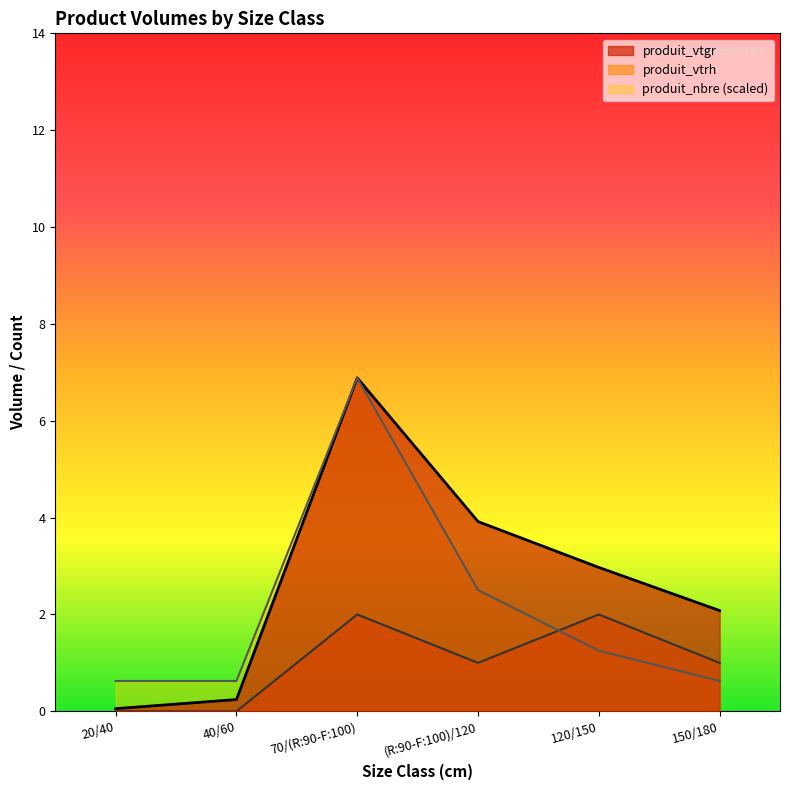

What is the sum of all produit_vtrh values?

6.0